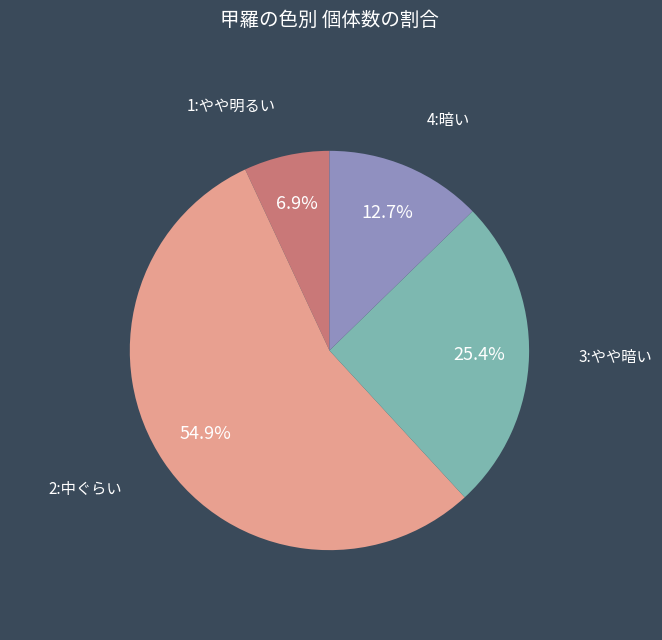

Is there a majority slice in this chart?

Yes